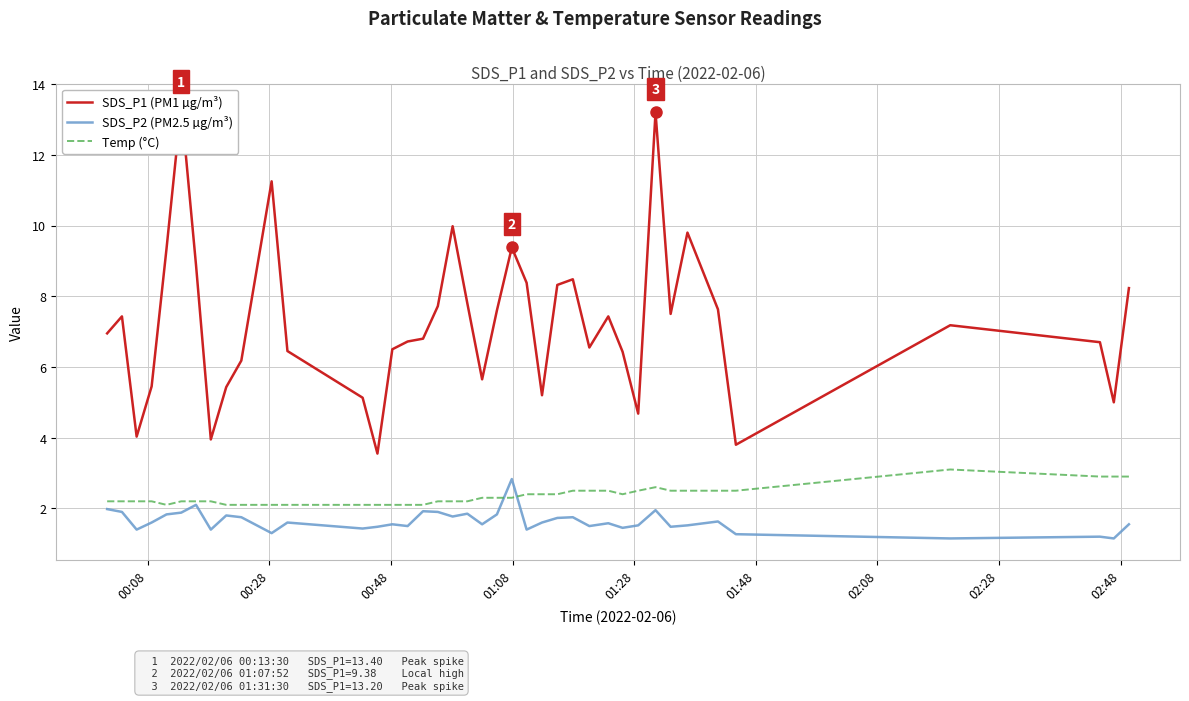

What is the lowest value of the Temp (°C) series?

2.1